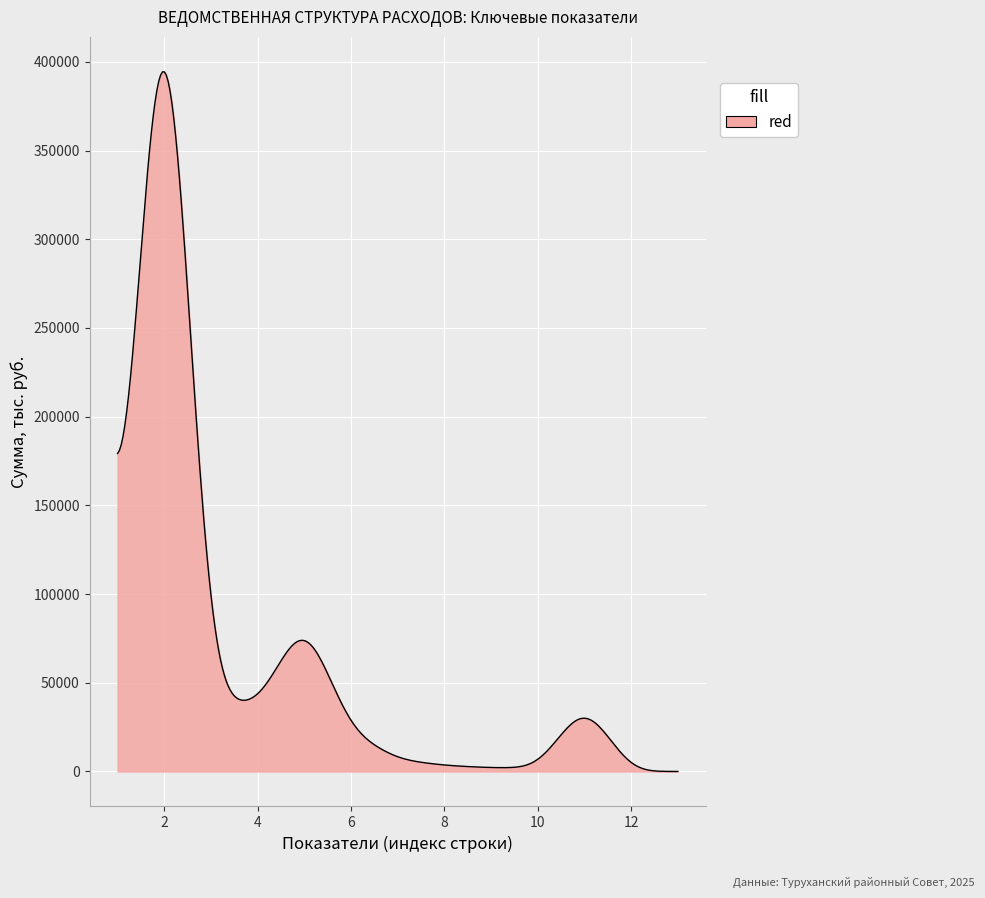

What is the greatest value displayed?

394368.7